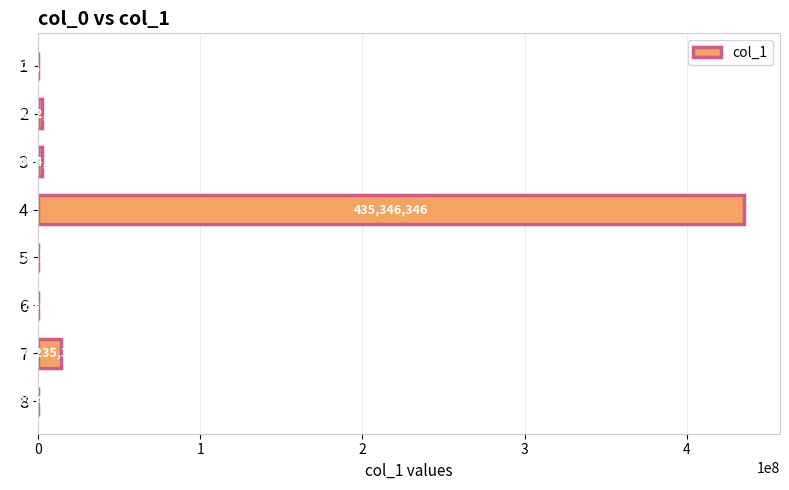

Between 6 and 2, which is larger?

2